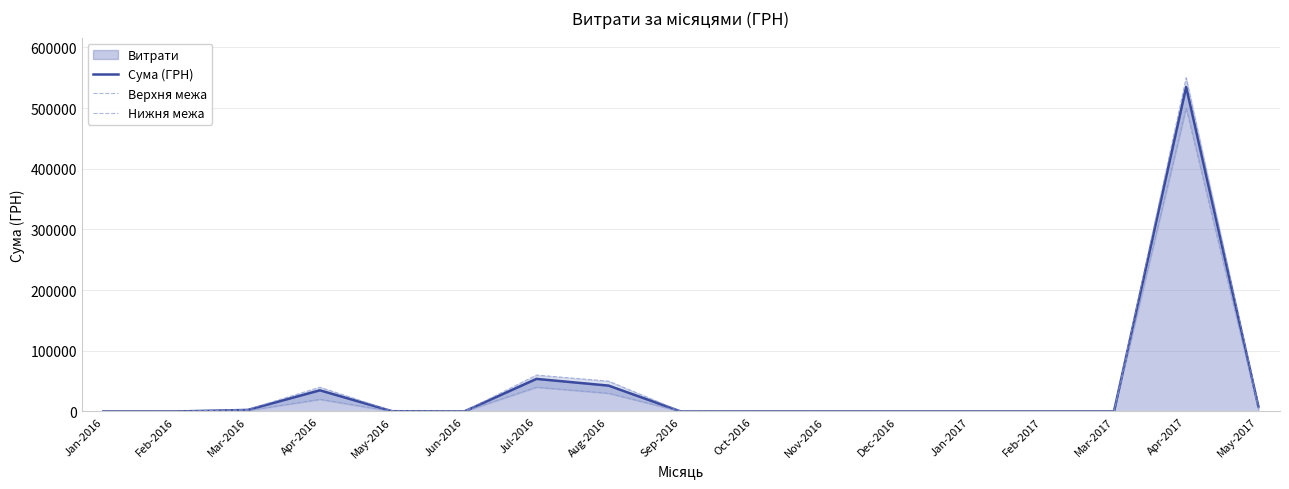

At which category is the sum across all series the highest?

Apr-2017